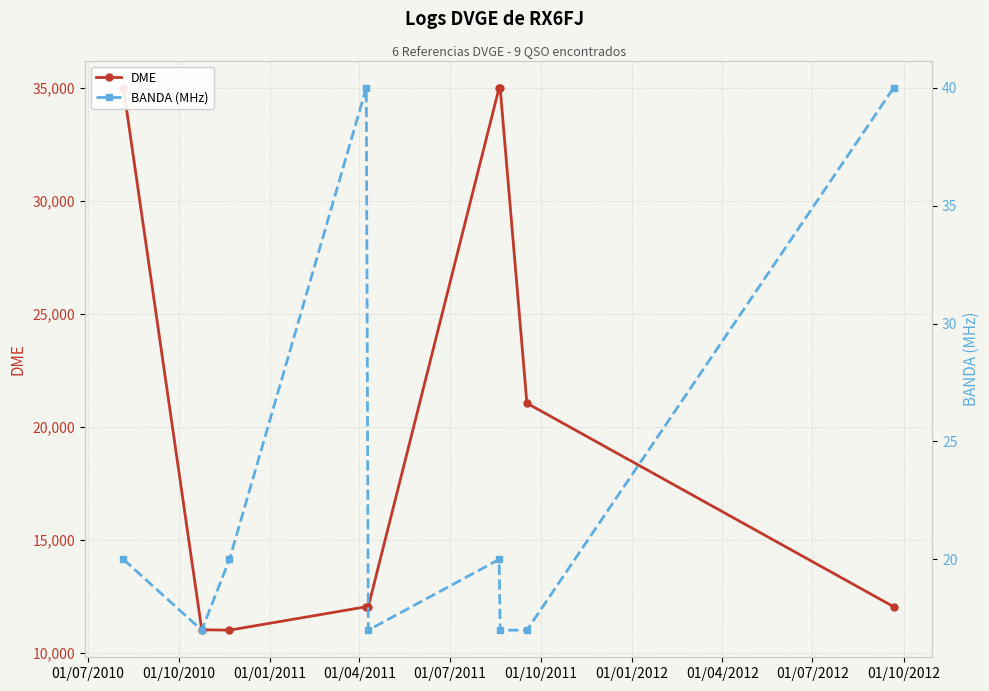

In DME, how many points are lower than both neighbors (excluding endpoints)?

1